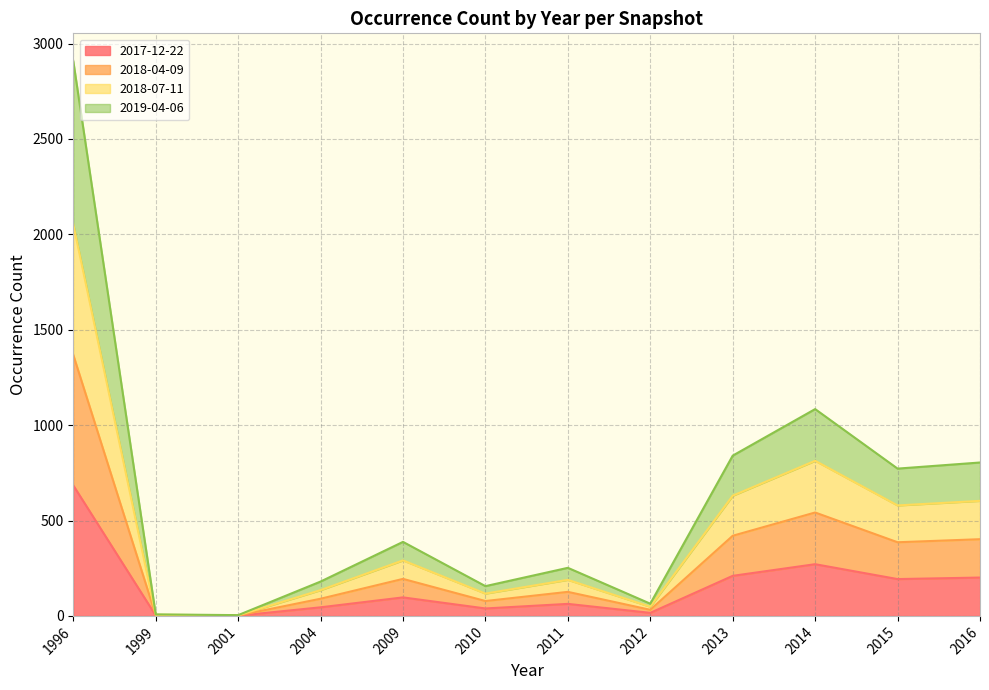

Reading right to left, list all the values displayed in this chart.

2017-12-22: 201	193	271	210	16	63	39	97	45	1	2	684
2018-04-09: 402	386	542	420	32	126	78	194	90	2	4	1368
2018-07-11: 603	579	813	630	48	189	117	291	135	3	6	2052
2019-04-06: 804	772	1084	840	64	252	156	388	180	4	8	2908